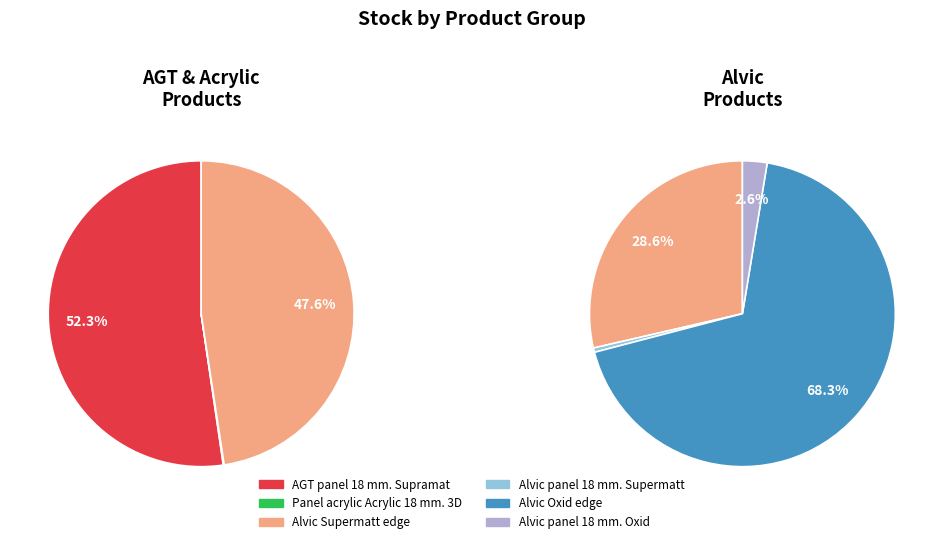

Rank the categories by value from highest to lowest.

Alvic Oxid edge, AGT panel 18 mm. Supramat, Alvic Supermatt edge, Alvic panel 18 mm. Oxid, Alvic panel 18 mm. Supermatt, Panel acrylic Acrylic 18 mm. 3D